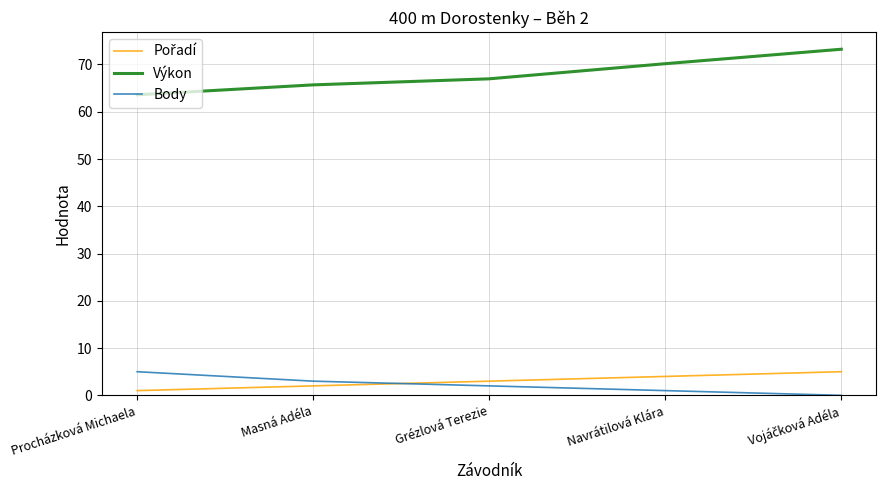

What is the difference between the highest and lowest values at Grézlová Terezie?

65.0